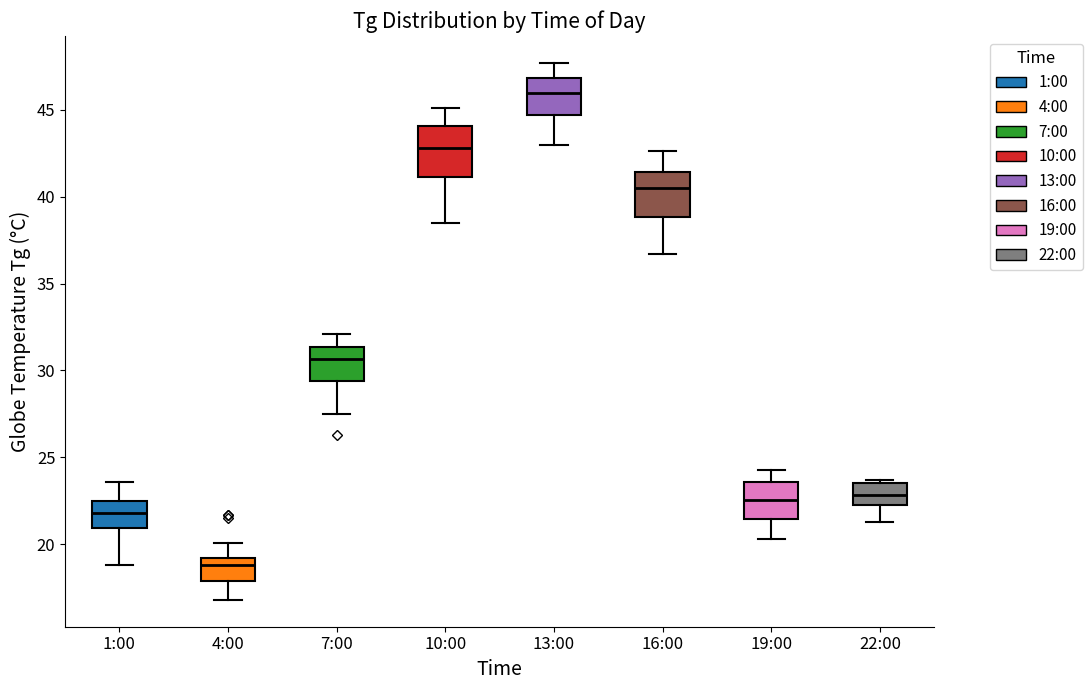

Which box's median line is the lowest?

4:00